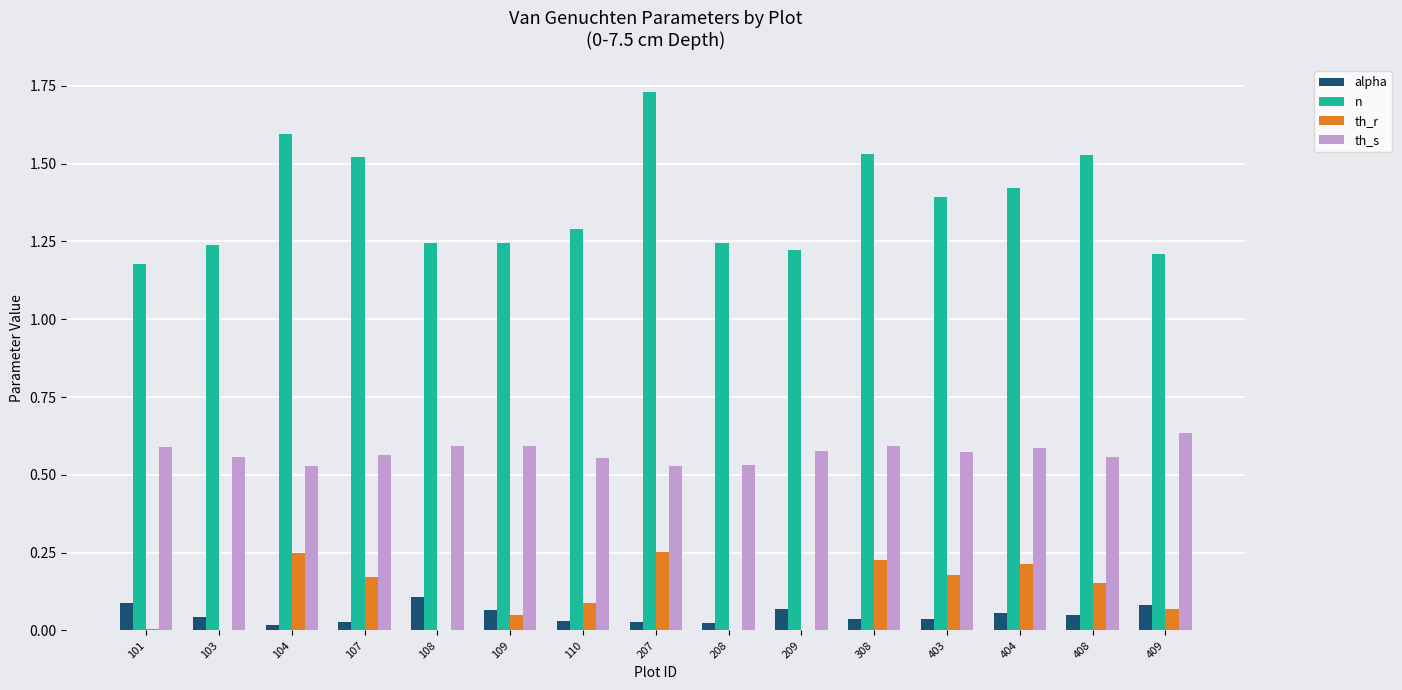

What is the sum of all alpha values?

0.8